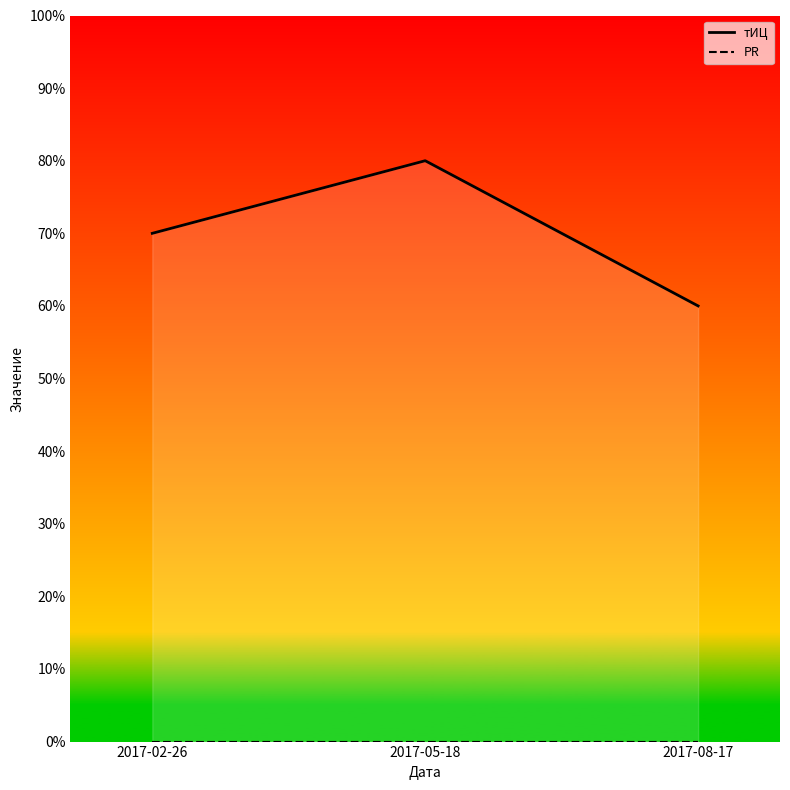

Which series has the widest spread of values?

тИЦ